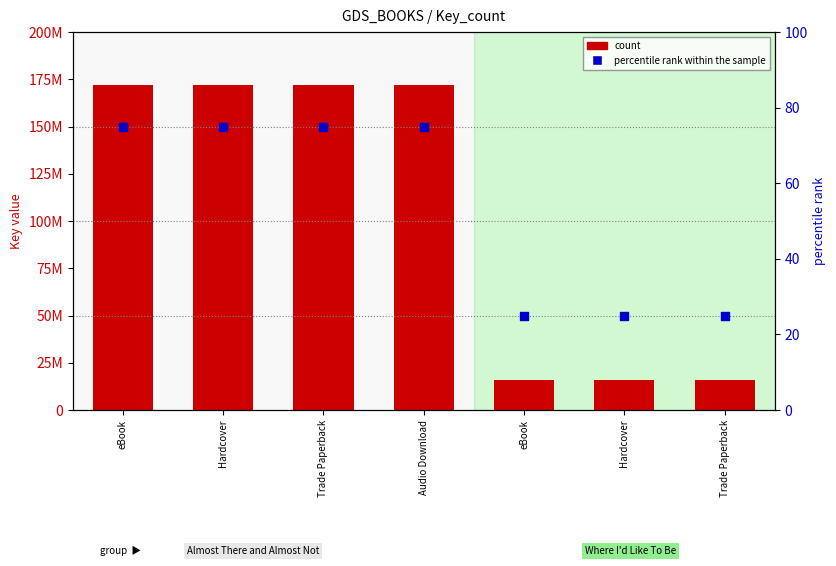

What is the total value across all series at eBook?

171714946